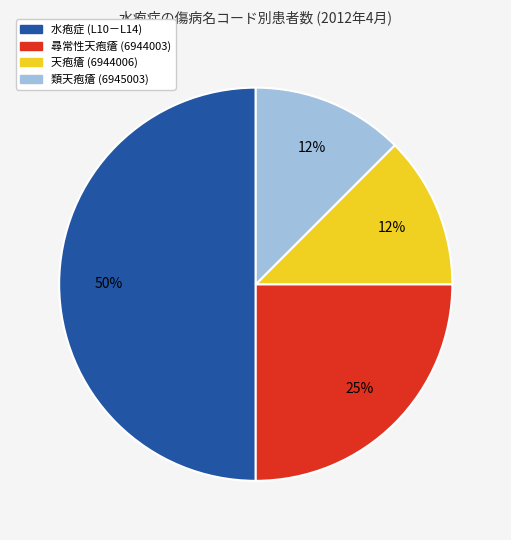

Does 類天疱瘡 (6945003) represent more than half of the total?

No